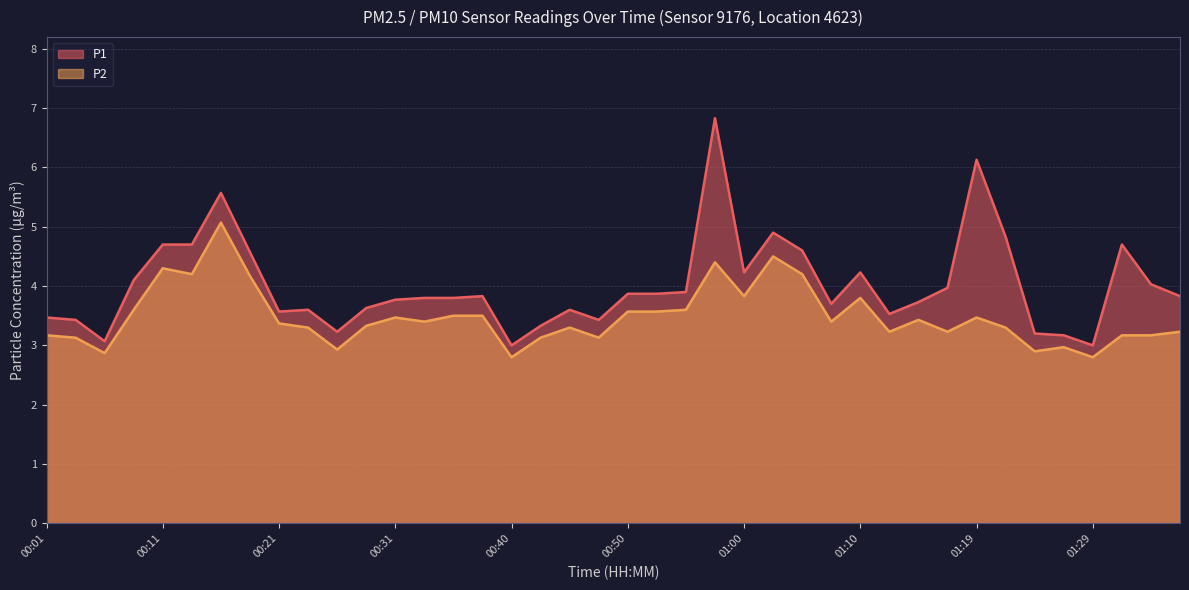

Rank the series by their maximum value, from lowest to highest.

P2, P1